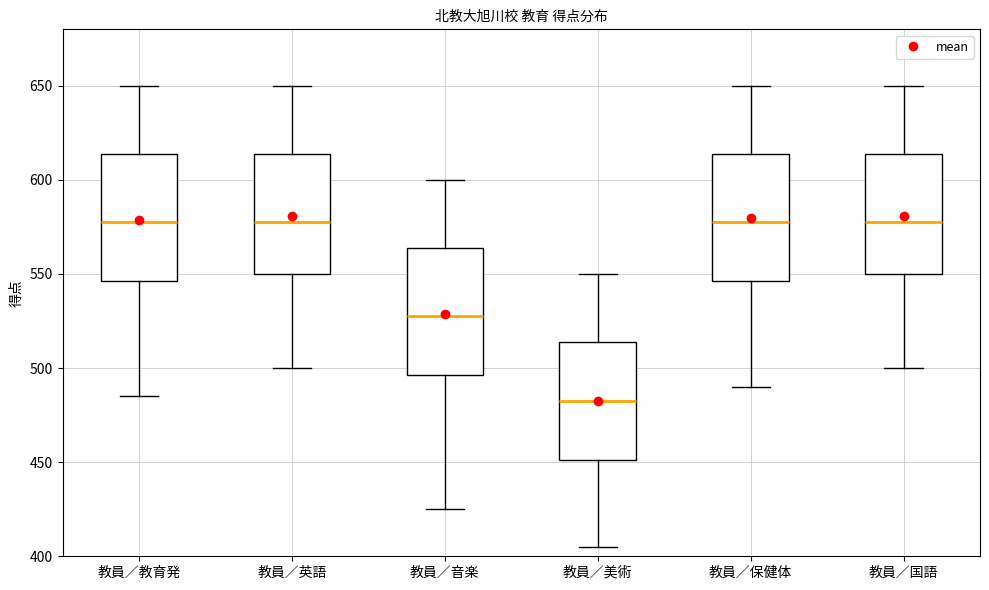

Reading left to right, transcribe this box plot: for each box, give where its median line is, the range the box spans, and where its two whiskers end, as read against the y-axis. The values are not printed on the chart, so give them approximately, as read against the axis.

教員／教育発: median 580, box 545 to 615, whiskers 485 to 650
教員／英語: median 580, box 550 to 615, whiskers 500 to 650
教員／音楽: median 530, box 495 to 565, whiskers 425 to 600
教員／美術: median 485, box 450 to 515, whiskers 405 to 550
教員／保健体: median 580, box 545 to 615, whiskers 490 to 650
教員／国語: median 580, box 550 to 615, whiskers 500 to 650